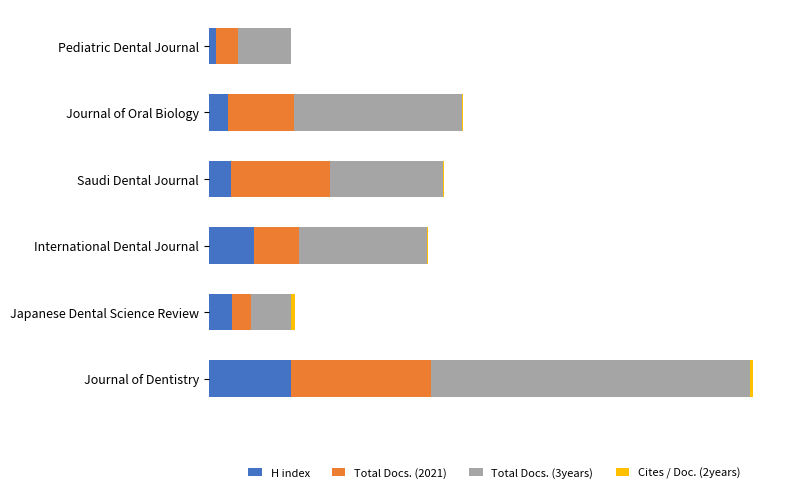

List the series in order of their overall mean, highest first.

Total Docs. (3years), Total Docs. (2021), H index, Cites / Doc. (2years)